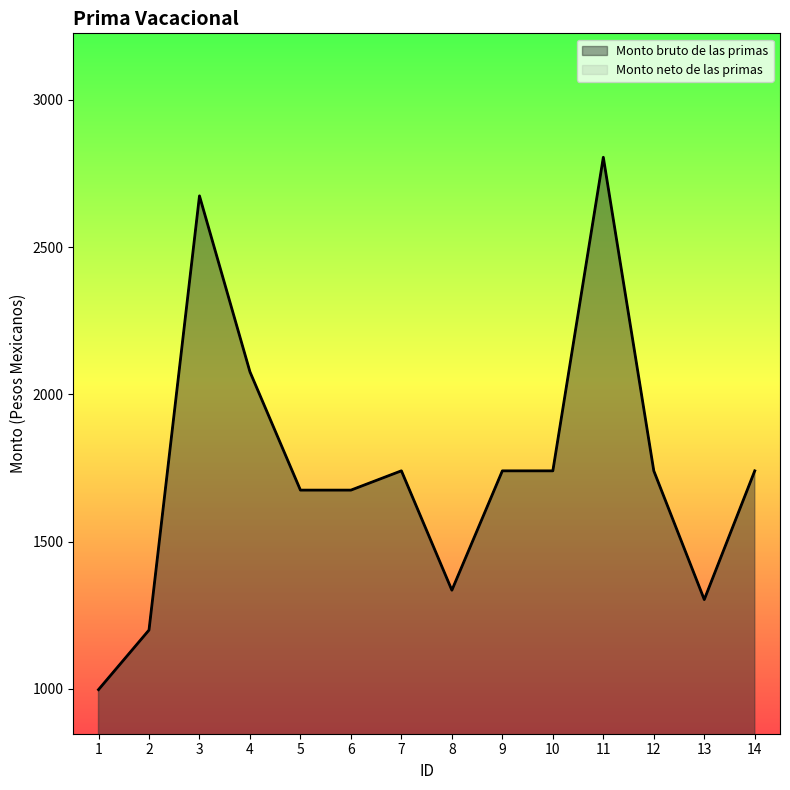

True or false: Monto neto de las primas and Monto bruto de las primas cross at least once.

False